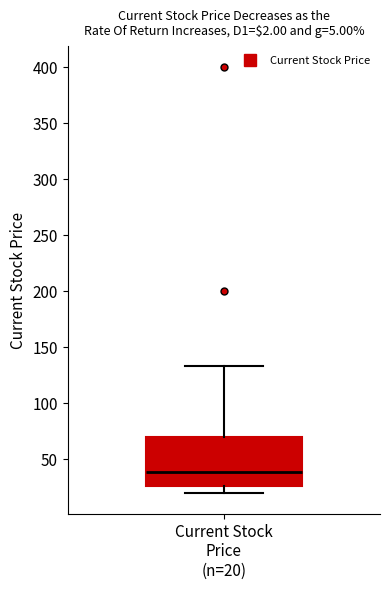

Read this box plot against the y-axis: the position of the median line, the range covered by the box, and the ends of both whiskers. The values are not printed on the chart, so give them approximately, as read against the axis.

median 40, box 25 to 70, whiskers 20 to 135